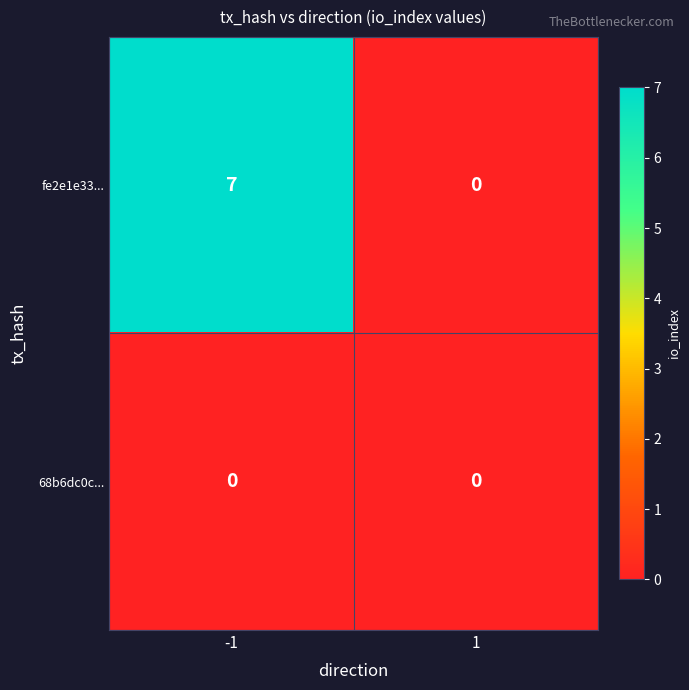

What is the sum of the fe2e1e33... values at 1 and -1?

7